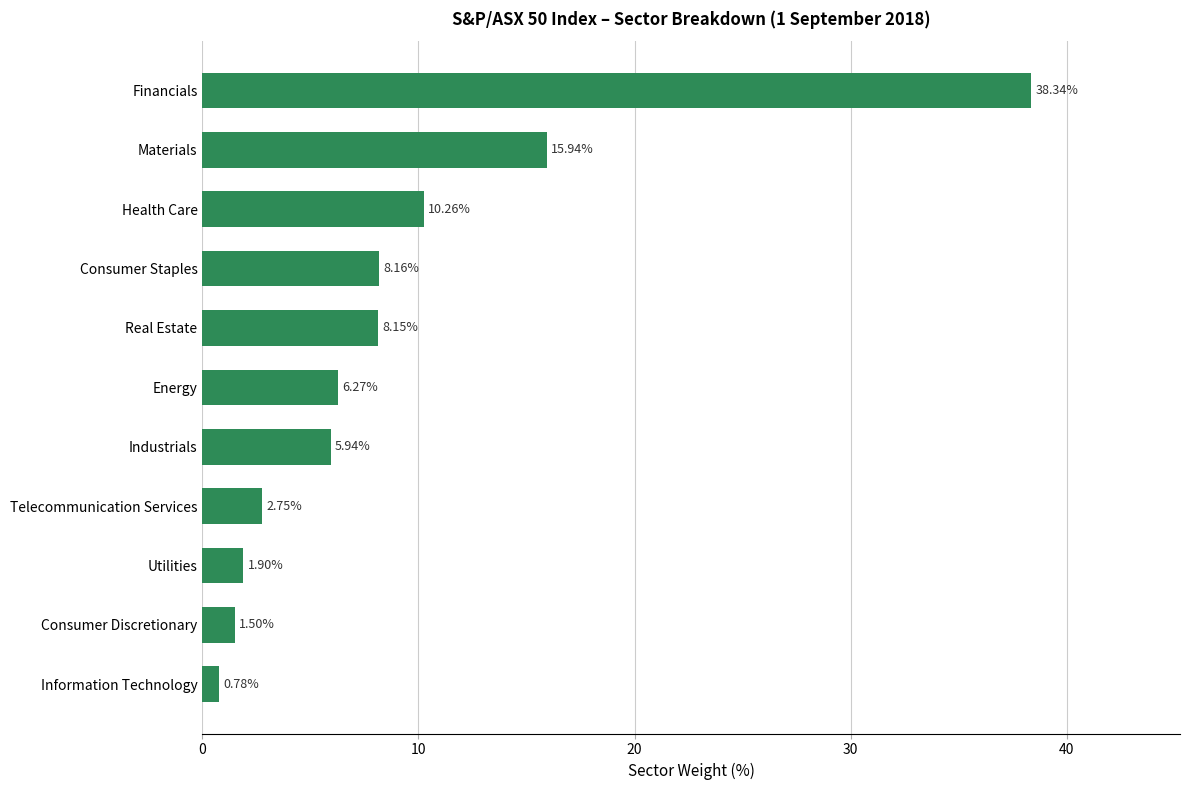

Where is the data nearest to the value 19?

Materials